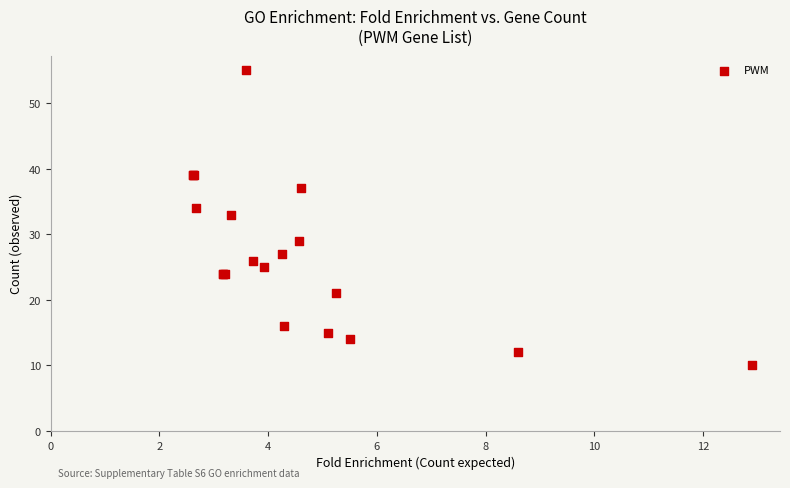

What Y value in the scatter plot is closest to 32?

33